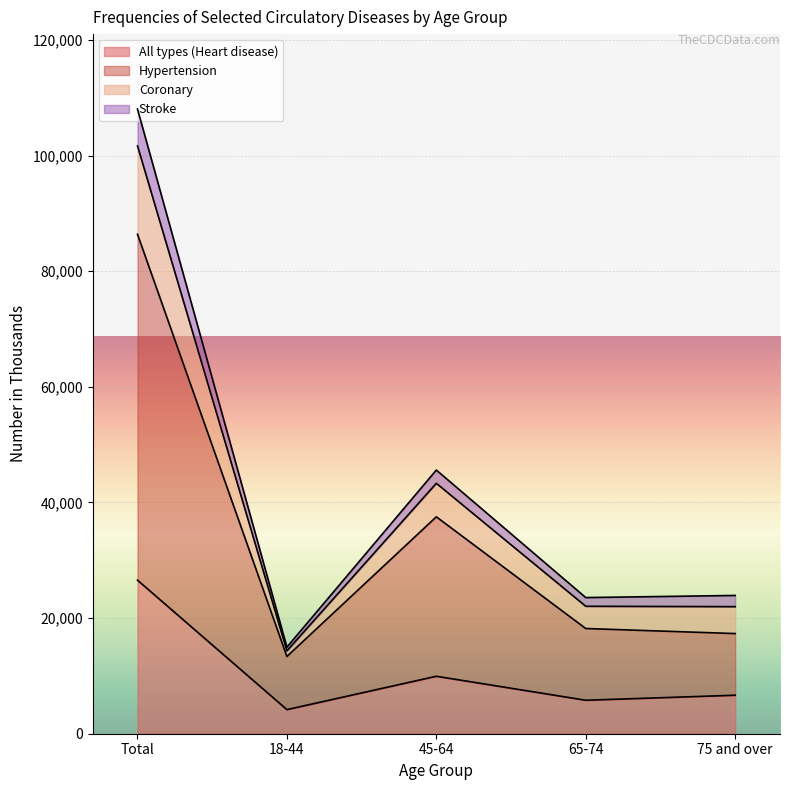

Does the chart display data point markers on the line(s)?

No